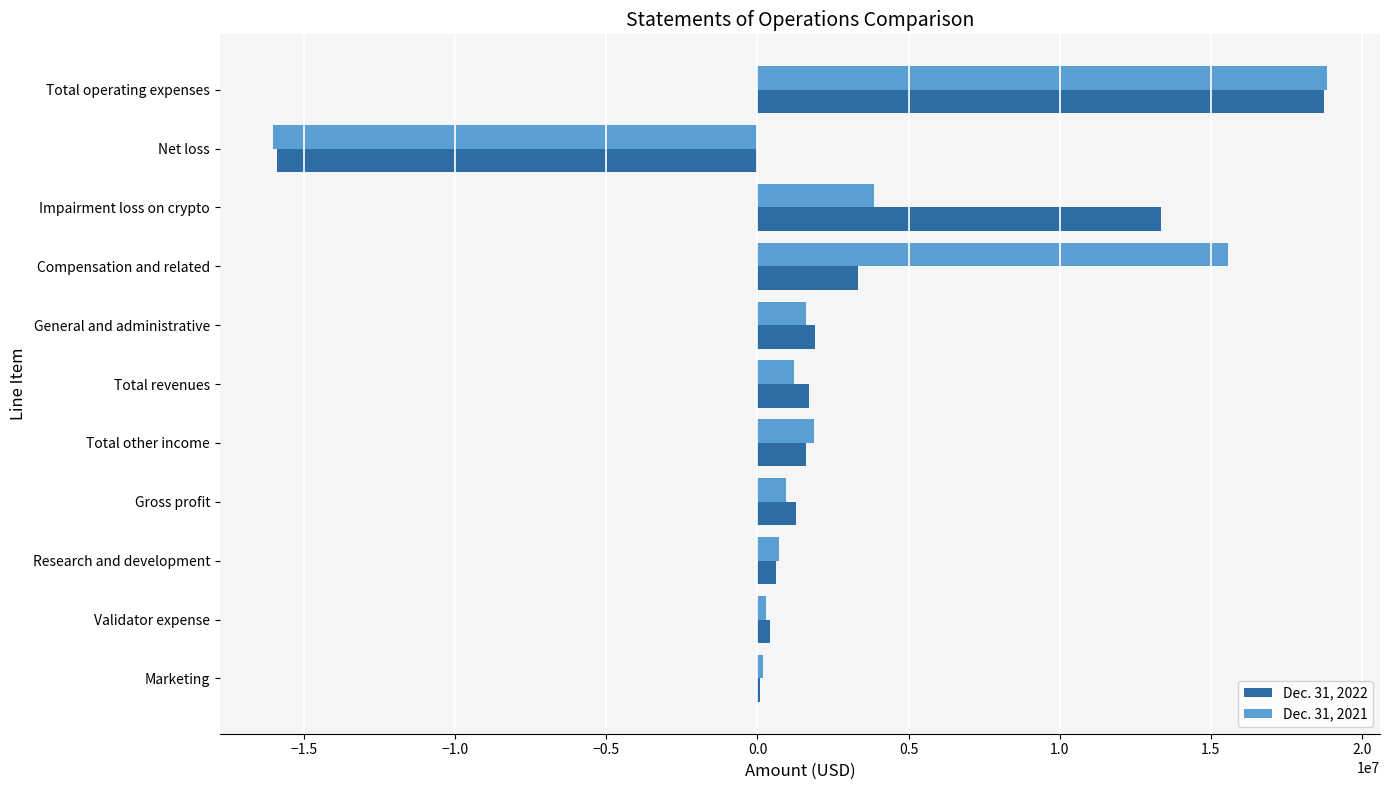

Is the value of Dec. 31, 2022 at Total operating expenses greater than the value of Dec. 31, 2021 at Research and development?

Yes